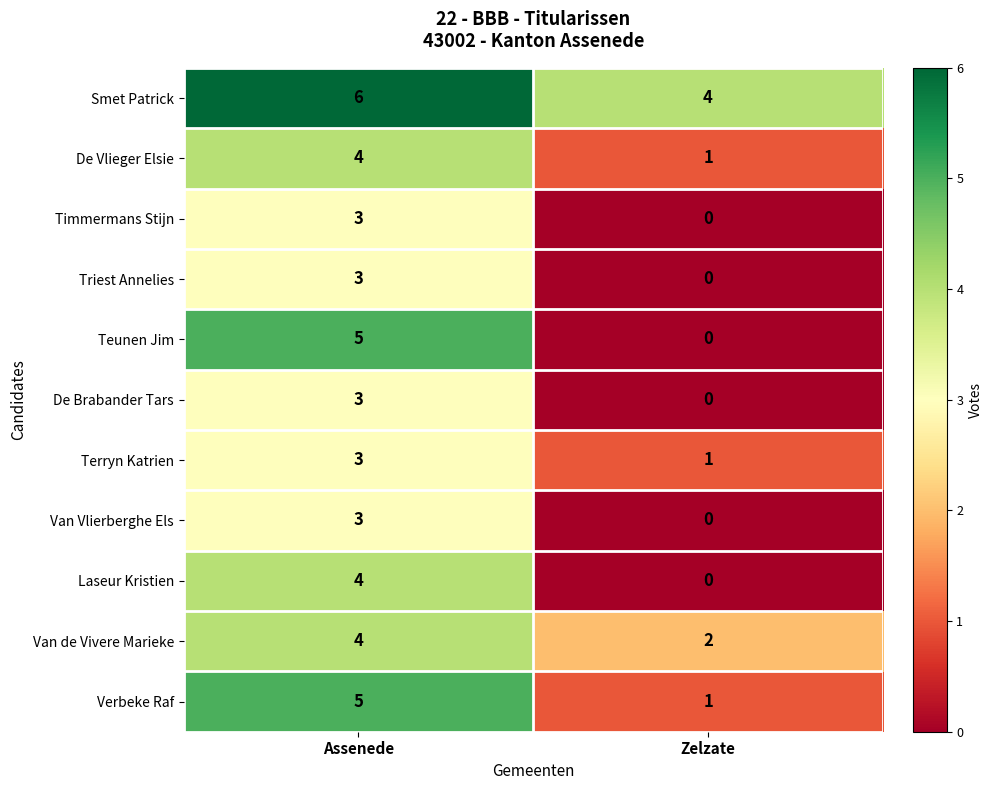

Reading left to right, list all the values displayed in this chart.

Smet Patrick: Assenede=6	Zelzate=4
De Vlieger Elsie: Assenede=4	Zelzate=1
Timmermans Stijn: Assenede=3	Zelzate=0
Triest Annelies: Assenede=3	Zelzate=0
Teunen Jim: Assenede=5	Zelzate=0
De Brabander Tars: Assenede=3	Zelzate=0
Terryn Katrien: Assenede=3	Zelzate=1
Van Vlierberghe Els: Assenede=3	Zelzate=0
Laseur Kristien: Assenede=4	Zelzate=0
Van de Vivere Marieke: Assenede=4	Zelzate=2
Verbeke Raf: Assenede=5	Zelzate=1